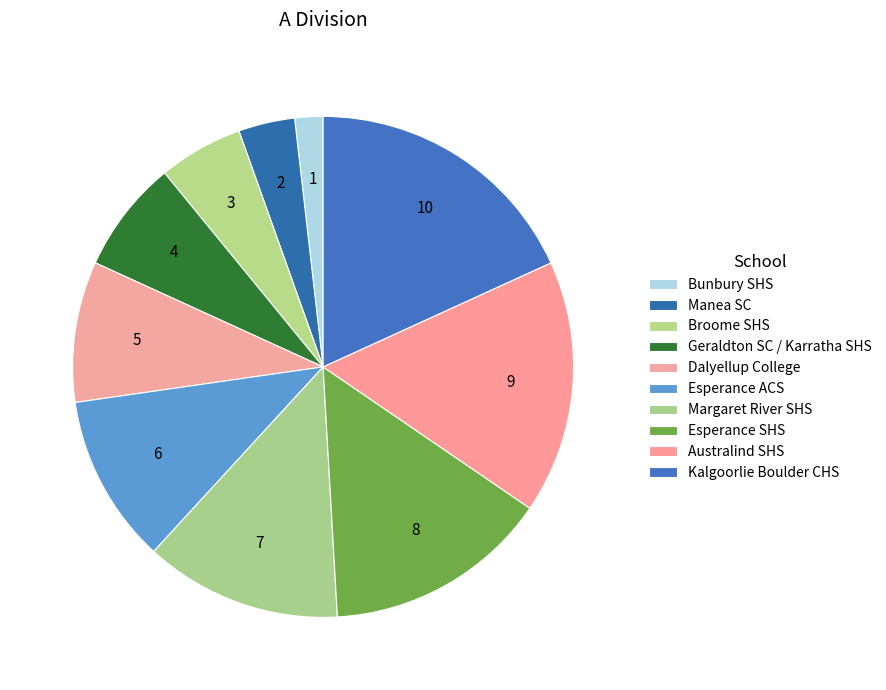

Approximately how many times larger is the value at Geraldton SC / Karratha SHS compared to Dalyellup College?

0.8